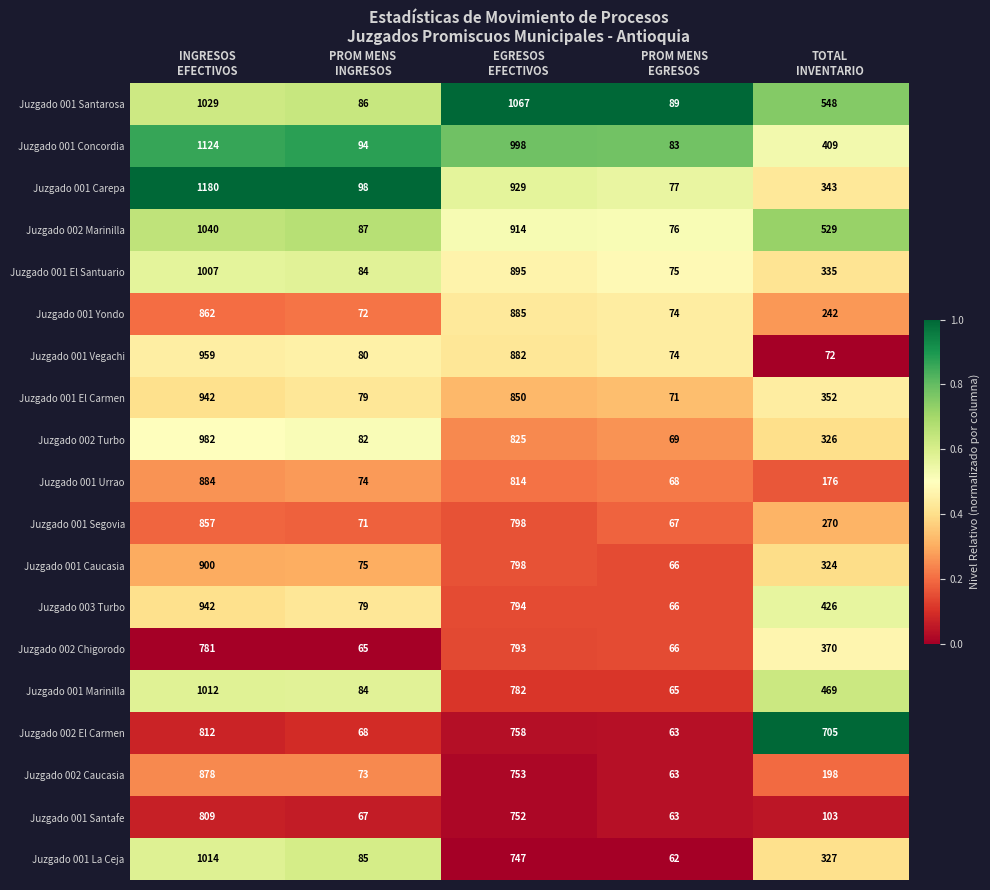

Which series has the largest total across all categories?

Juzgado 001 Santarosa